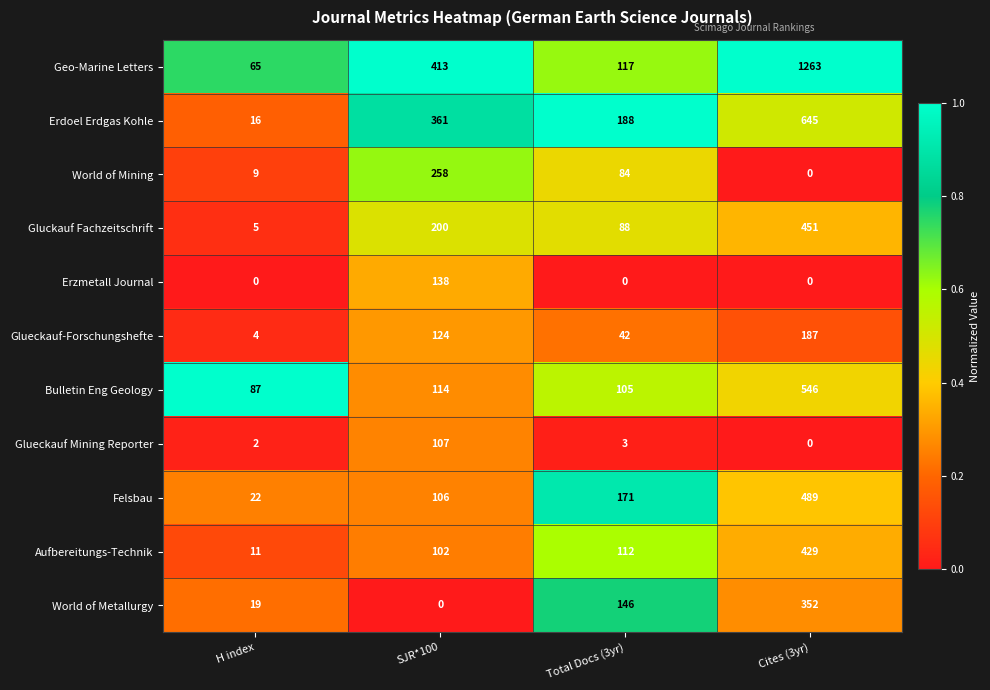

Which category has the highest value in the Bulletin Eng Geology series?

Cites (3yr)